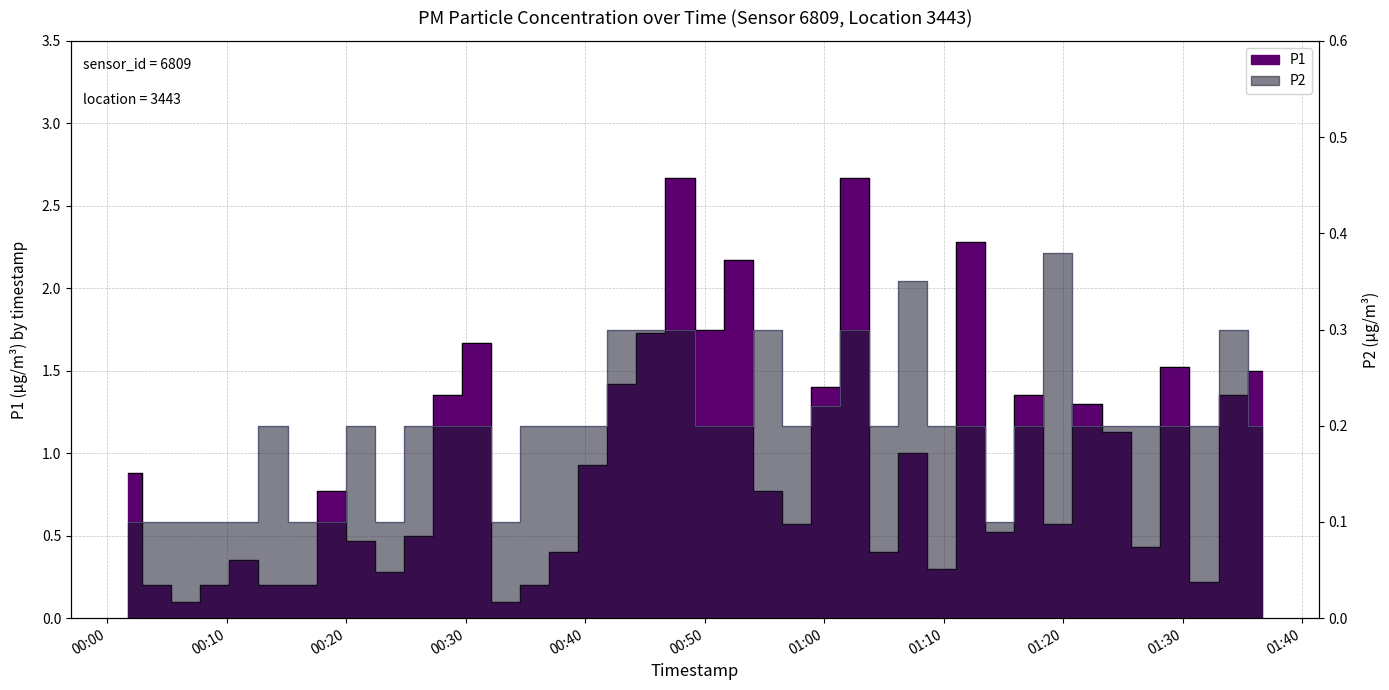

True or false: P1 and P2 cross at least once.

False